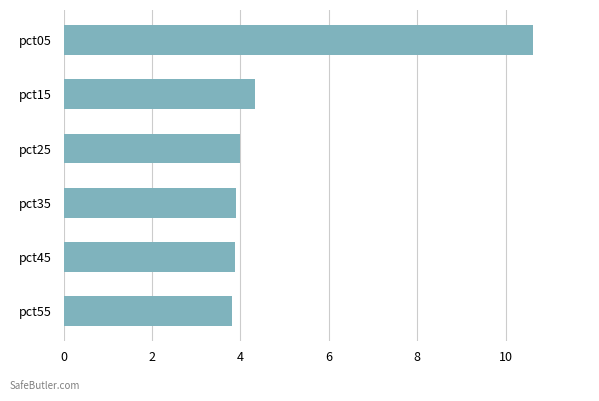

Where is the data nearest to the value 7?

pct15